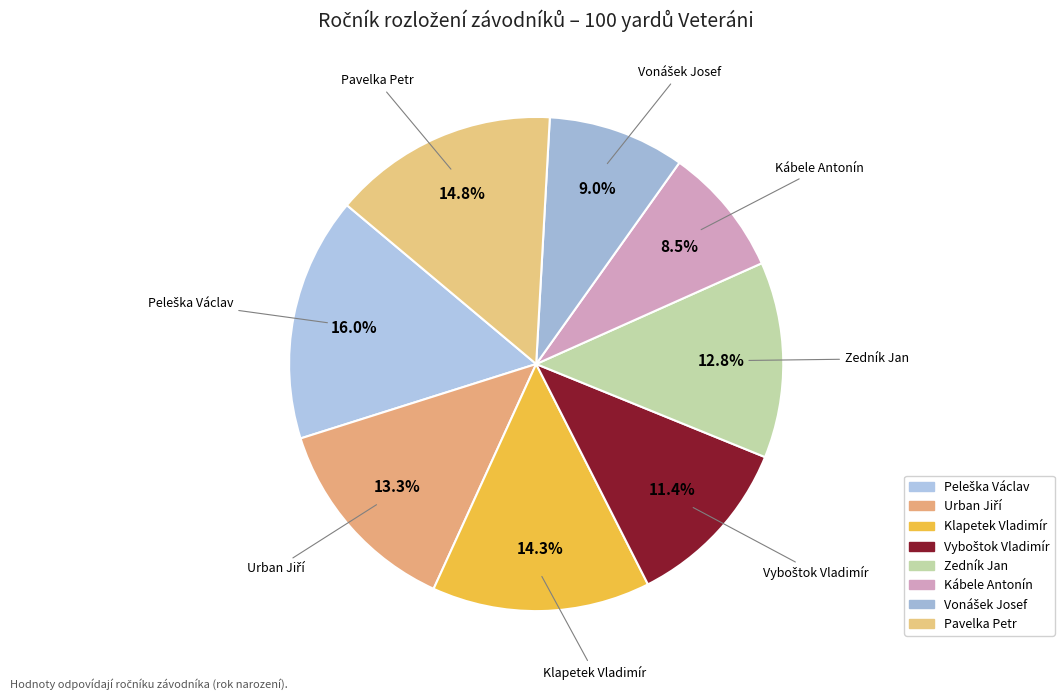

Which has a higher value, Vyboštok Vladimír or Pavelka Petr?

Pavelka Petr